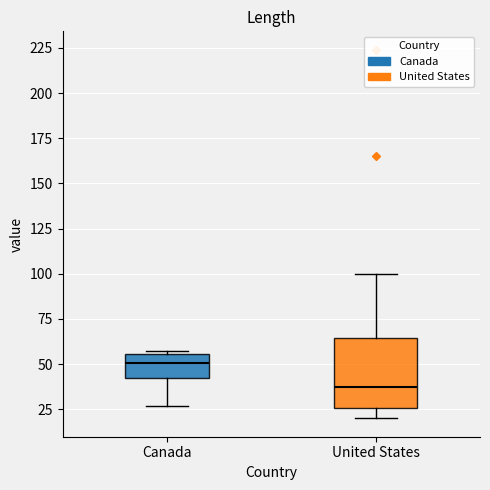

Reading left to right, transcribe this box plot: for each box, give where its median line is, the range the box spans, and where its two whiskers end, as read against the y-axis. The values are not printed on the chart, so give them approximately, as read against the axis.

Canada: median 50, box 45 to 55, whiskers 25 to 55
United States: median 40, box 25 to 65, whiskers 20 to 100